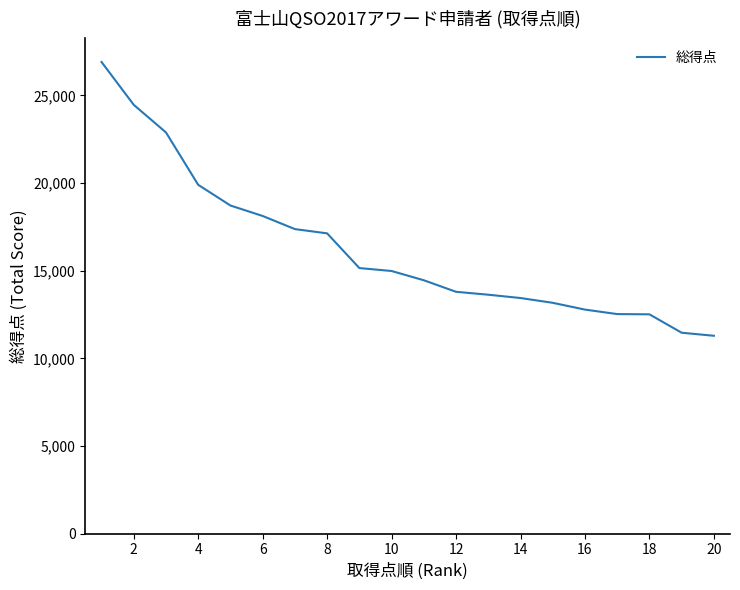

What is the minimum value shown in the chart?

11286